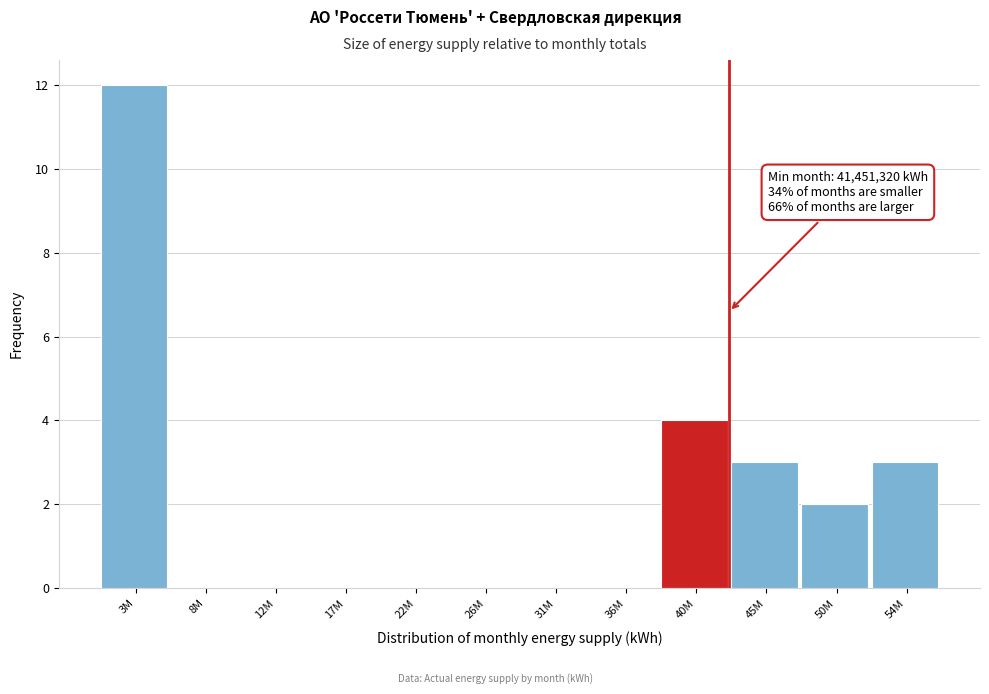

Reading left to right, list all the values displayed in this chart.

3M=12	8M=0	12M=0	17M=0	22M=0	26M=0	31M=0	36M=0	40M=4	45M=3	50M=2	54M=3